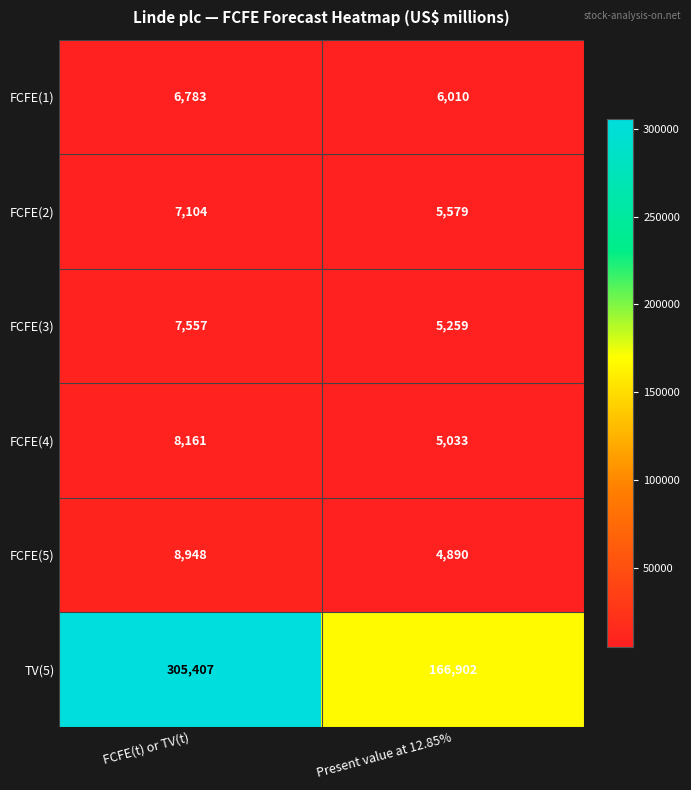

At which category does the chart reach its minimum across all series?

Present value at 12.85%